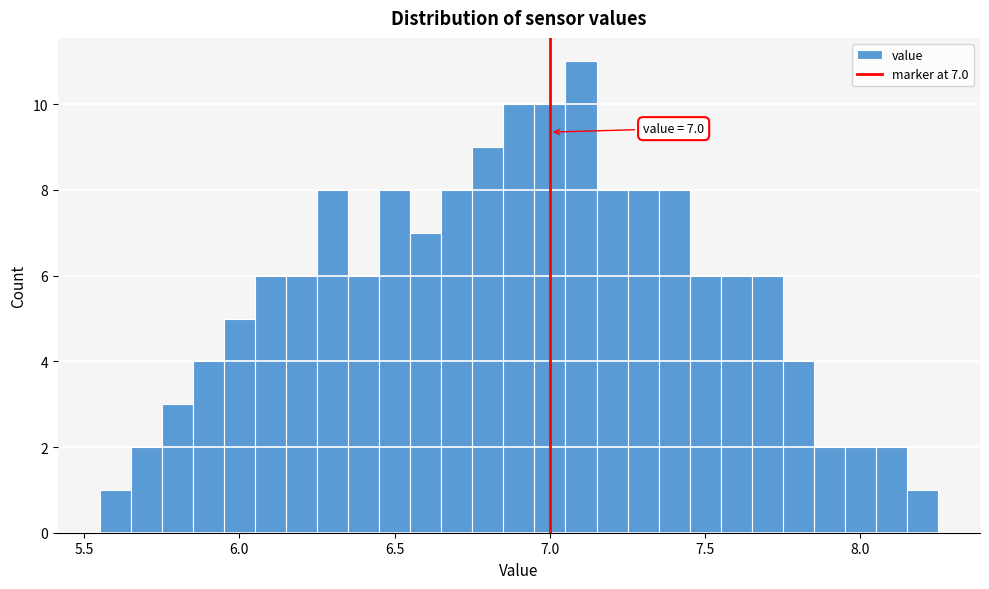

Read against the x-axis, roughly where is the centre of the tallest bar?

7.10